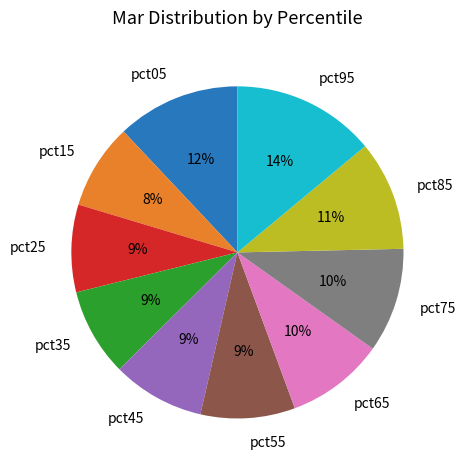

To the nearest percent, what is the average slice percentage?

10%